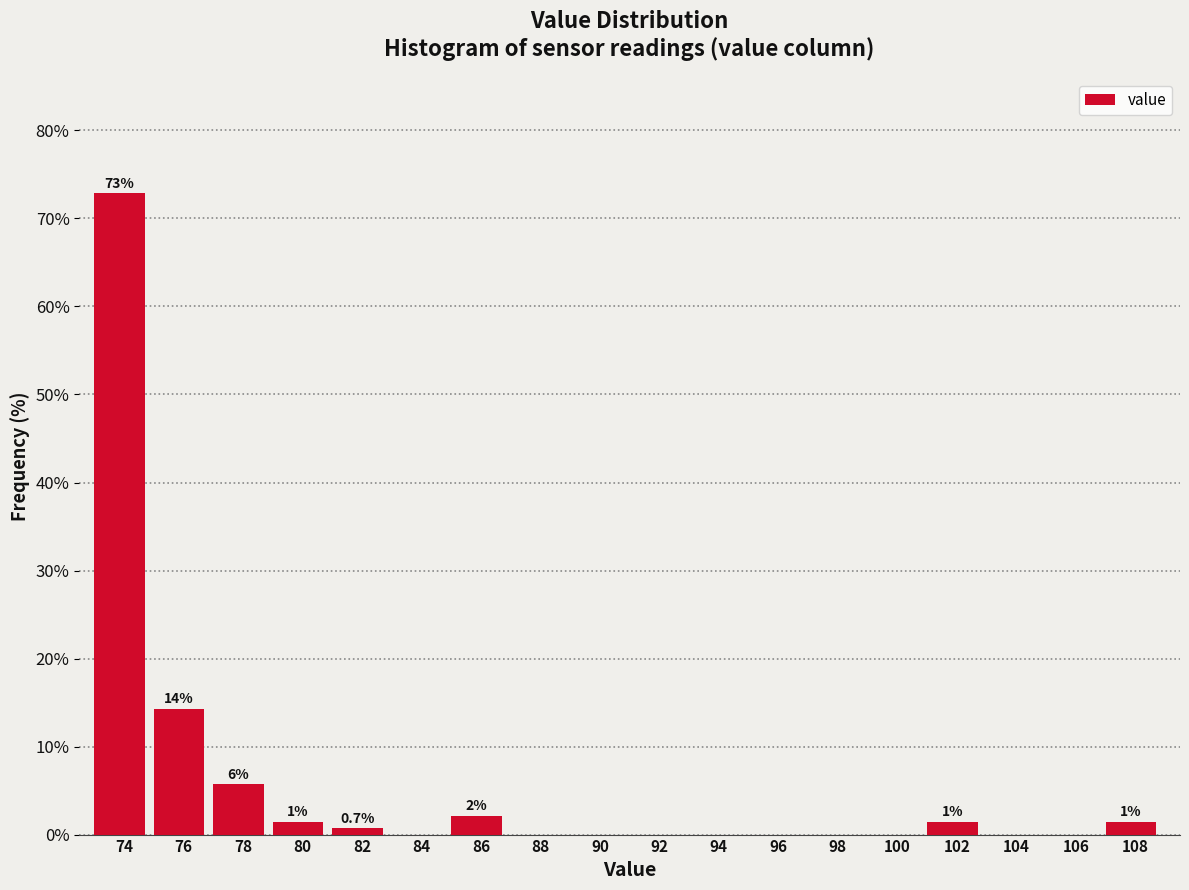

Reading left to right, transcribe all the data shown in this chart.

74=72.9	76=14.3	78=5.7	80=1.4	82=0.7	84=0.0	86=2.1	88=0.0	90=0.0	92=0.0	94=0.0	96=0.0	98=0.0	100=0.0	102=1.4	104=0.0	106=0.0	108=1.4